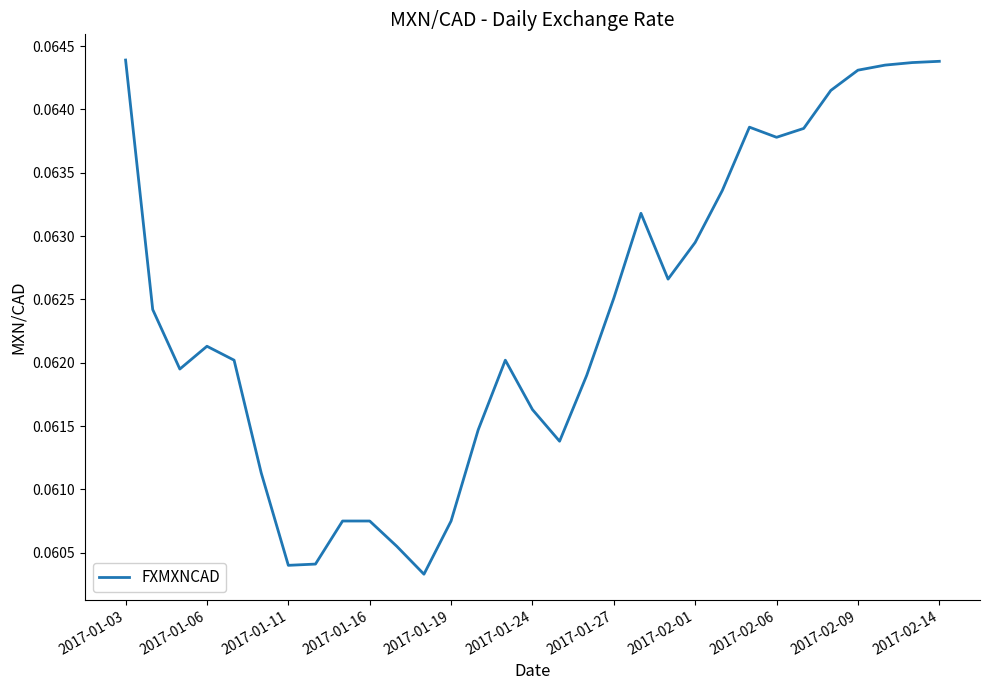

How many lines are shown in the chart?

1